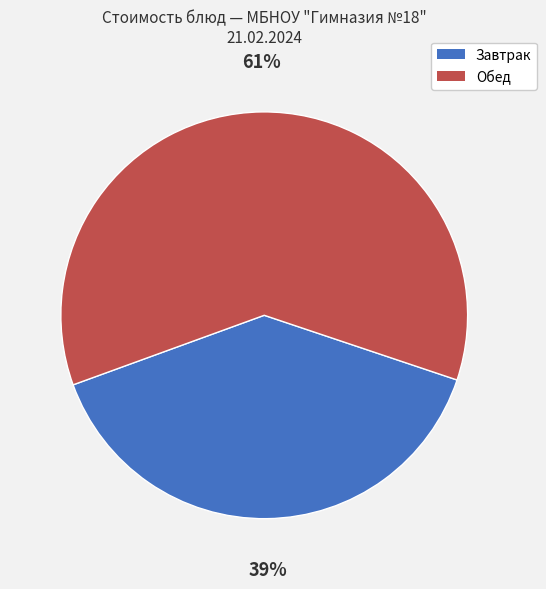

Is there any slice that represents more than half of the pie?

Yes